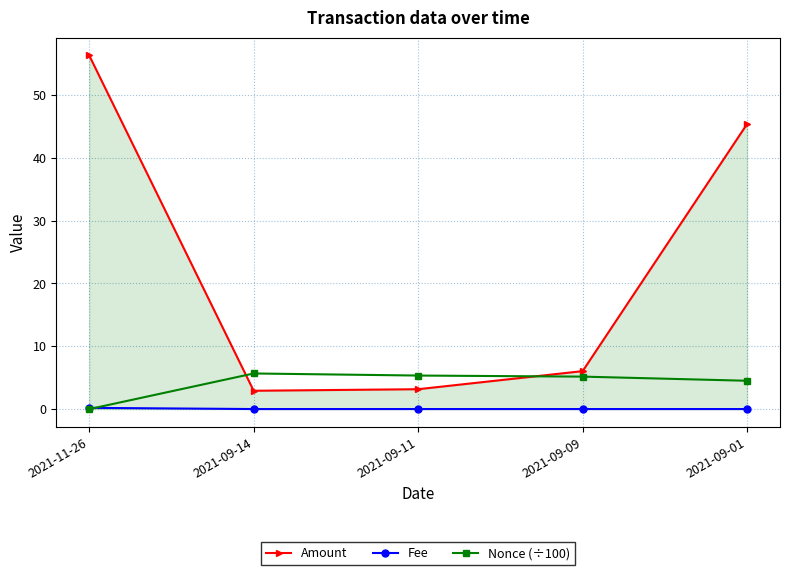

Which series changed the most between 2021-09-09 and 2021-09-01?

Amount